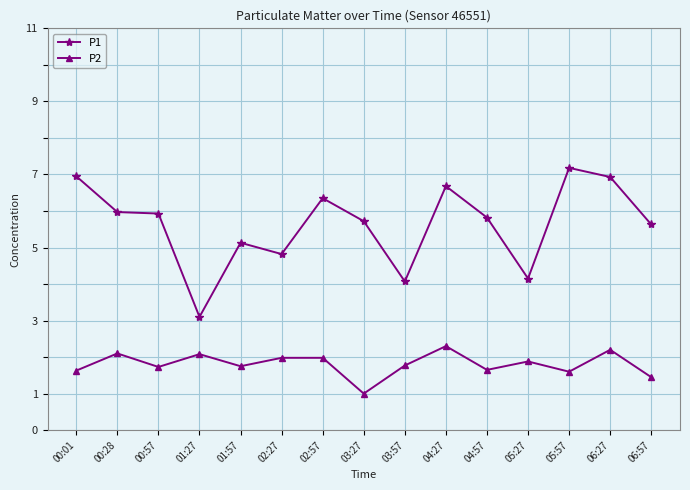

How many lines are shown in the chart?

2